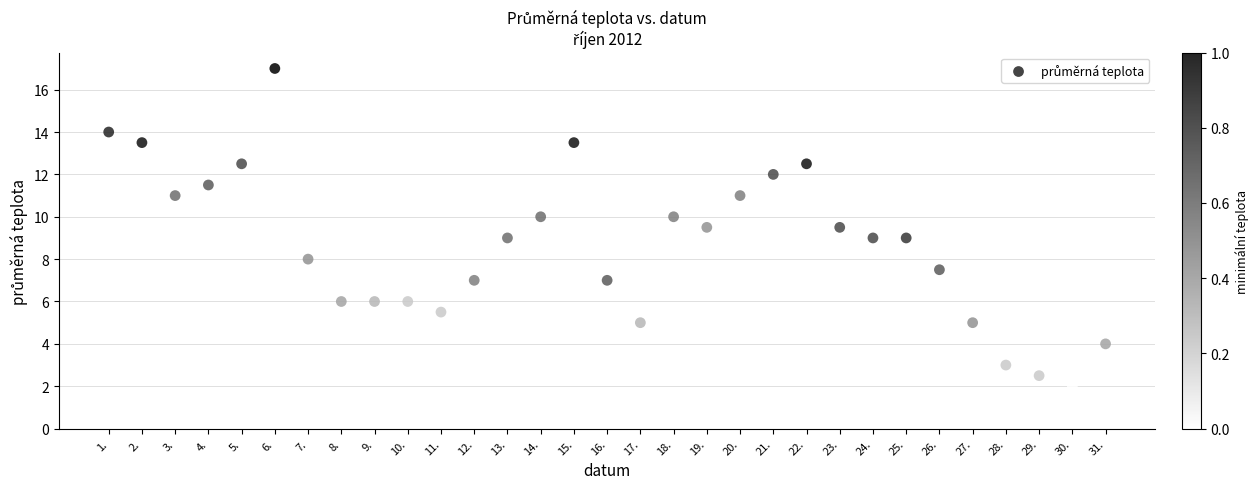

What is the range of X values (max minus min)?

30.0